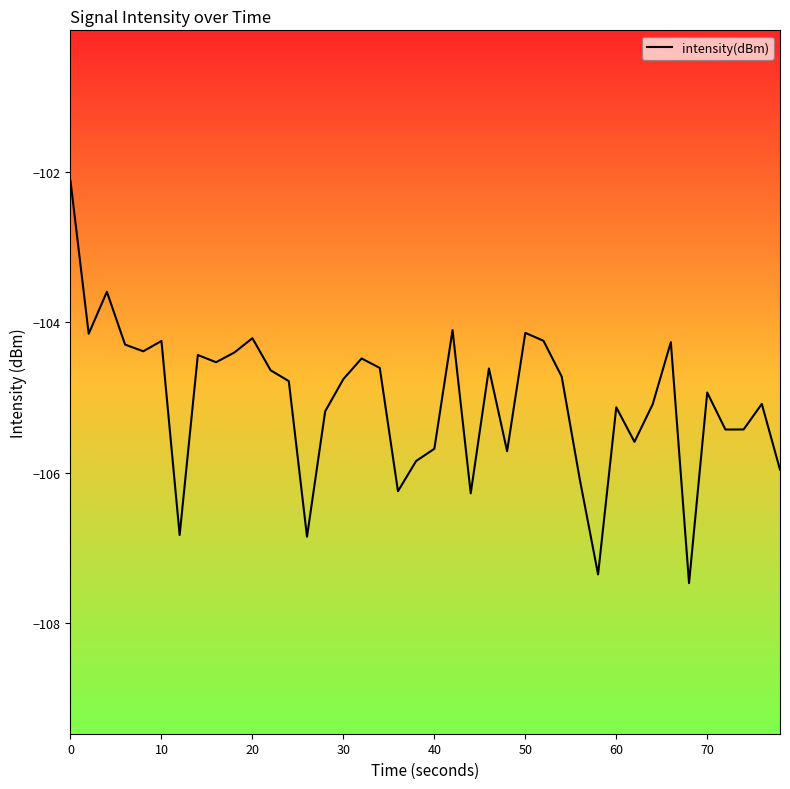

What is the maximum value shown in the chart?

-102.1